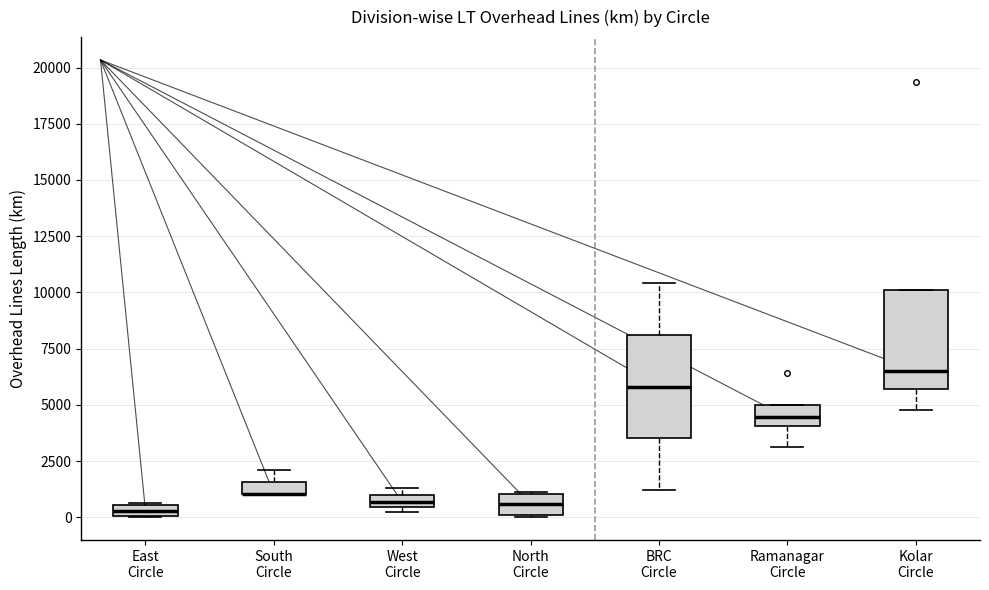

Where is the upper edge of the box for West Circle on the y-axis? The values are not printed on the chart, so give them approximately, as read against the axis.

1000